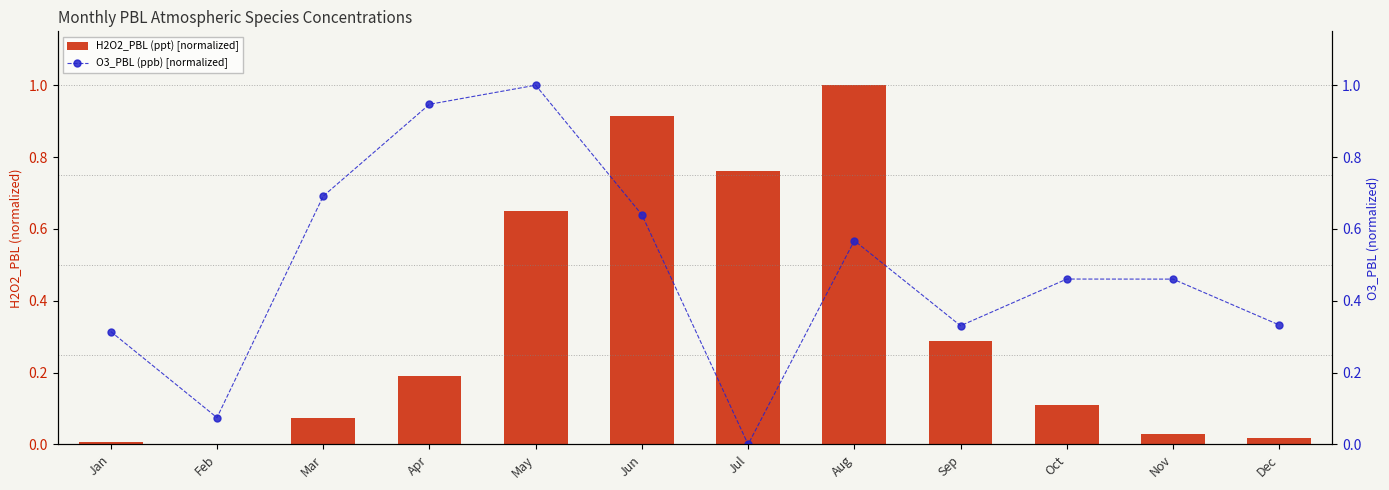

Count the number of categories in the chart.

12